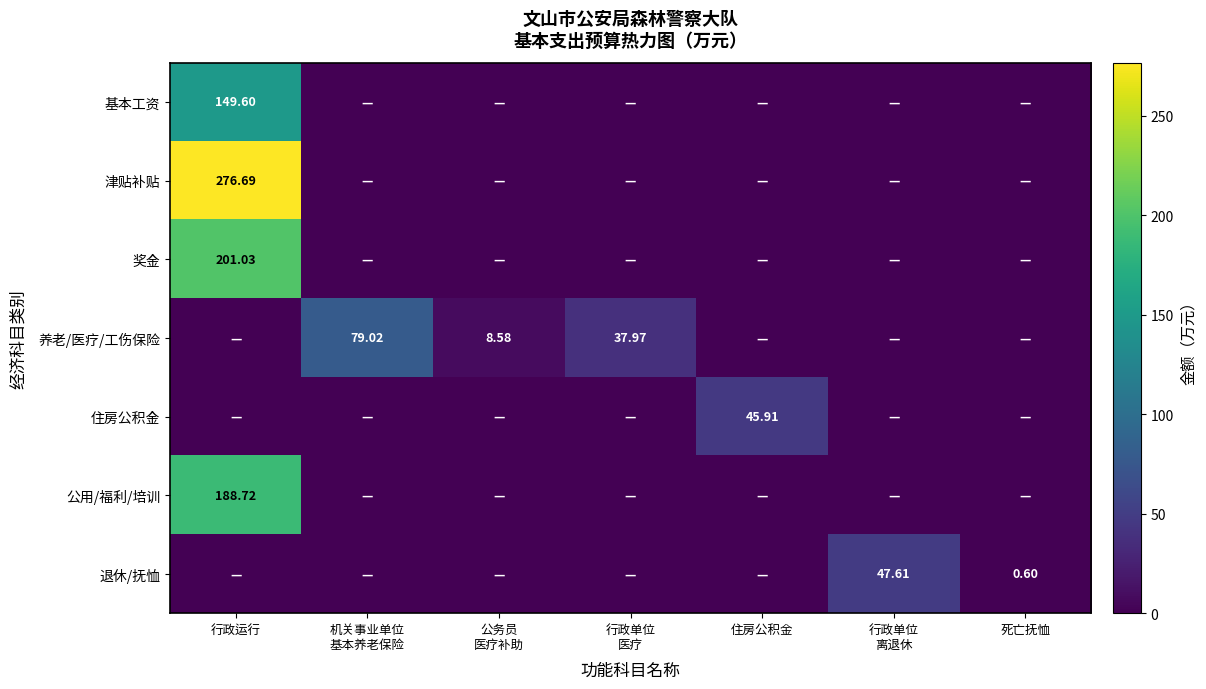

What is the highest value of the 公用/福利/培训 series?

188.7